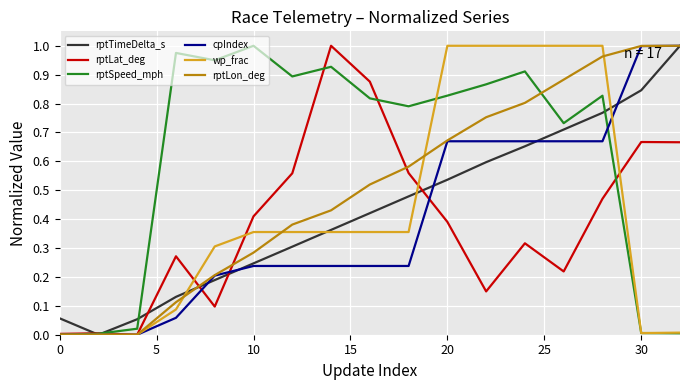

Is this an area chart (filled region under the line)?

No